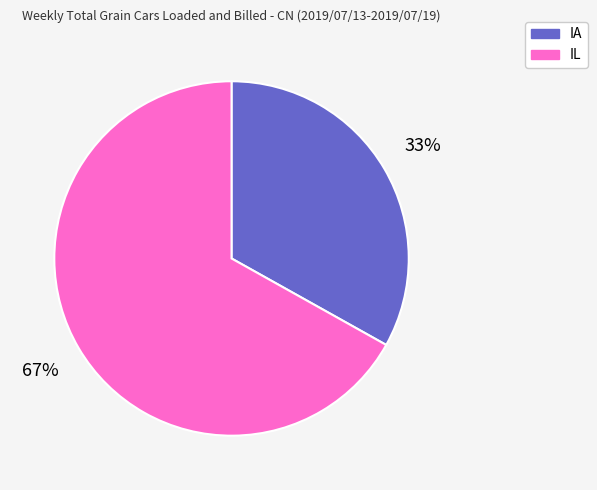

Is there any slice that represents more than half of the pie?

Yes